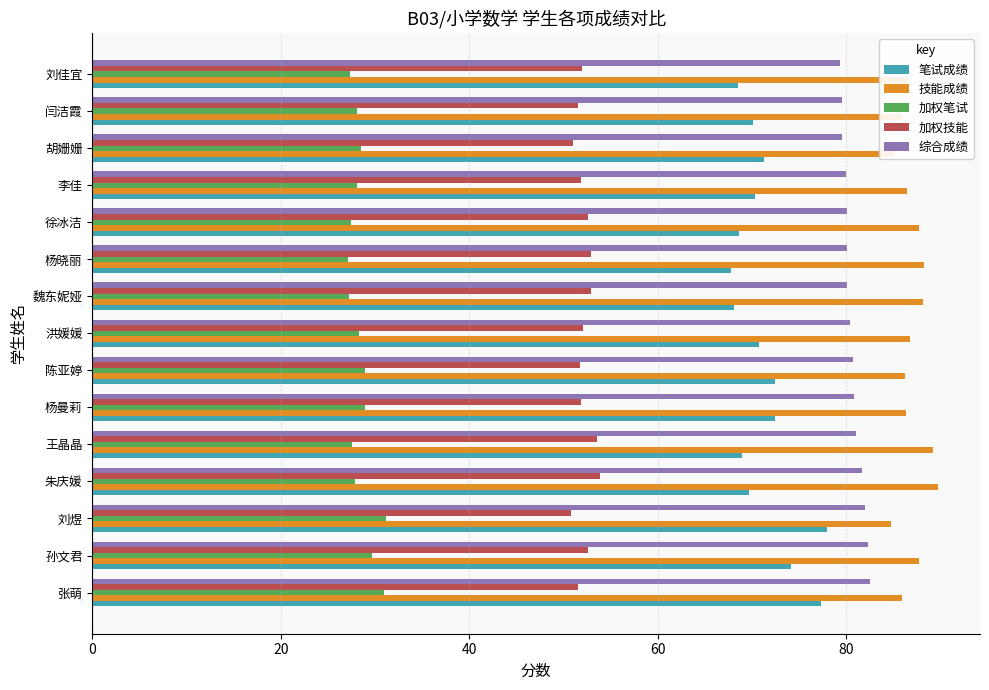

What is the minimum value for 加权笔试?

27.1